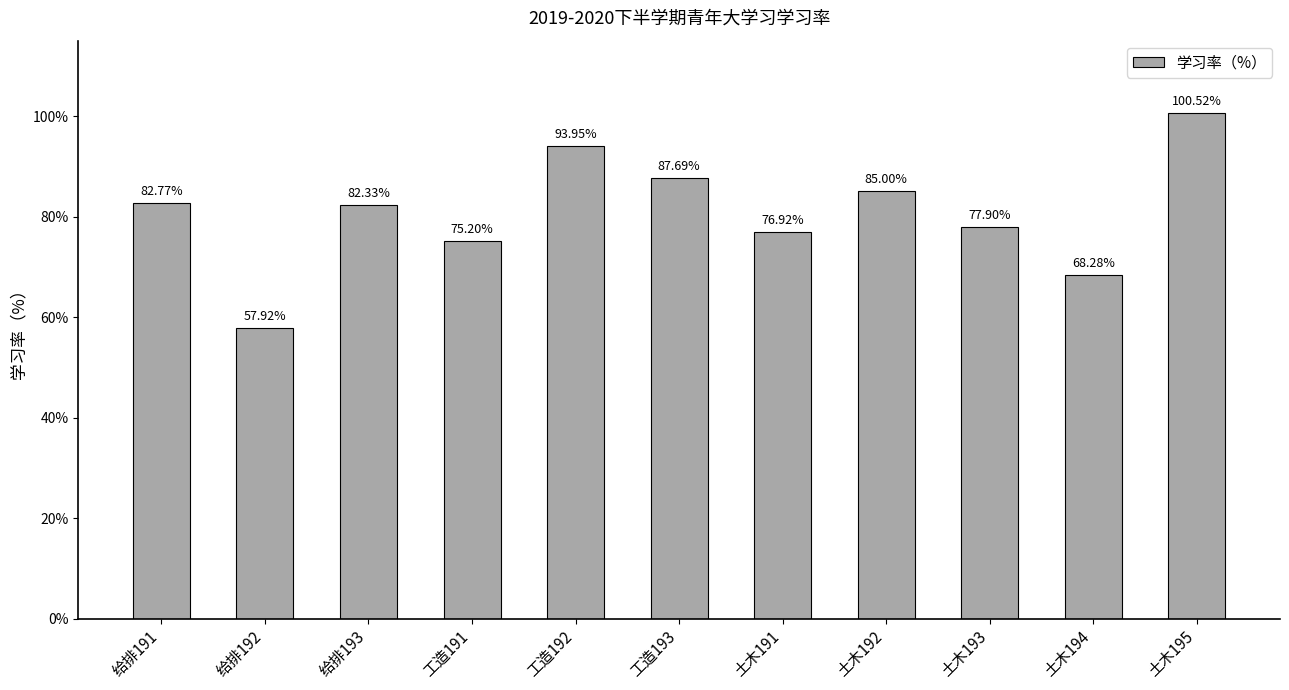

At which category does the chart reach its minimum across all series?

给排192